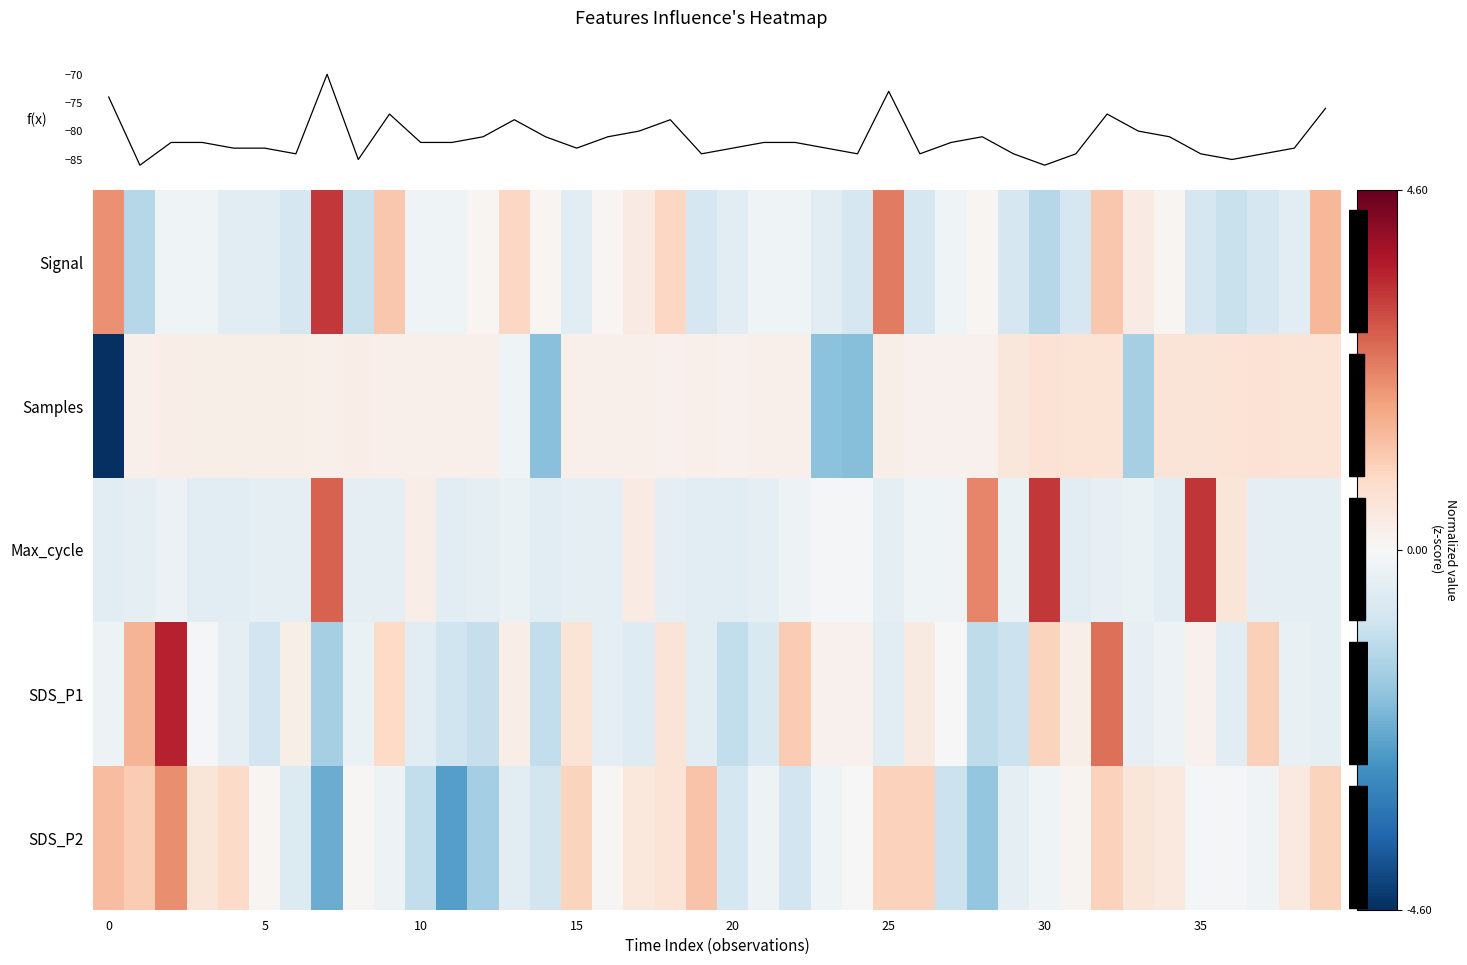

True or false: Signal has a value of -54.4 at 23.

False